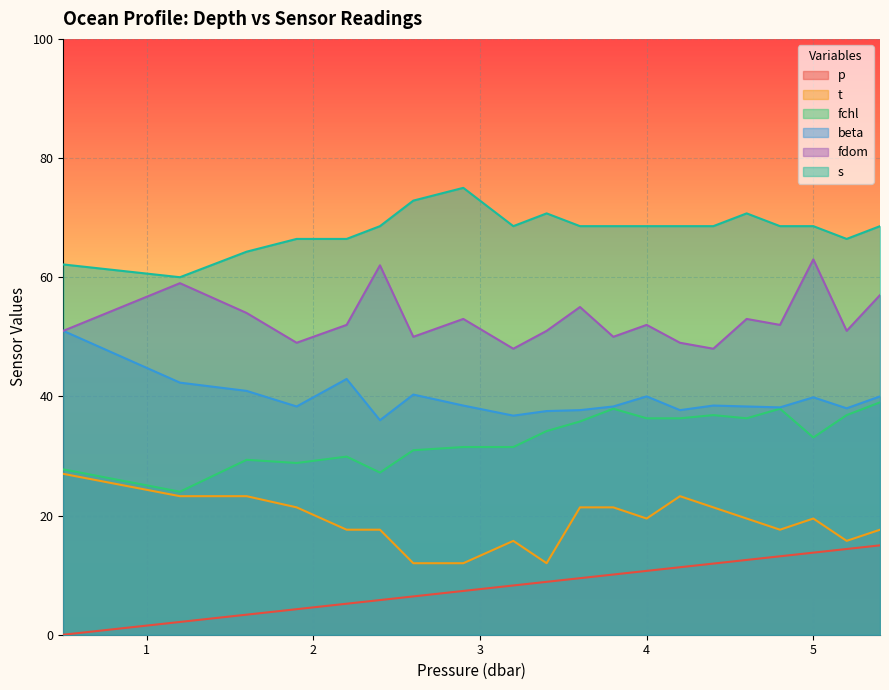

Which has a higher value, 1.2 or 1.9?

1.9